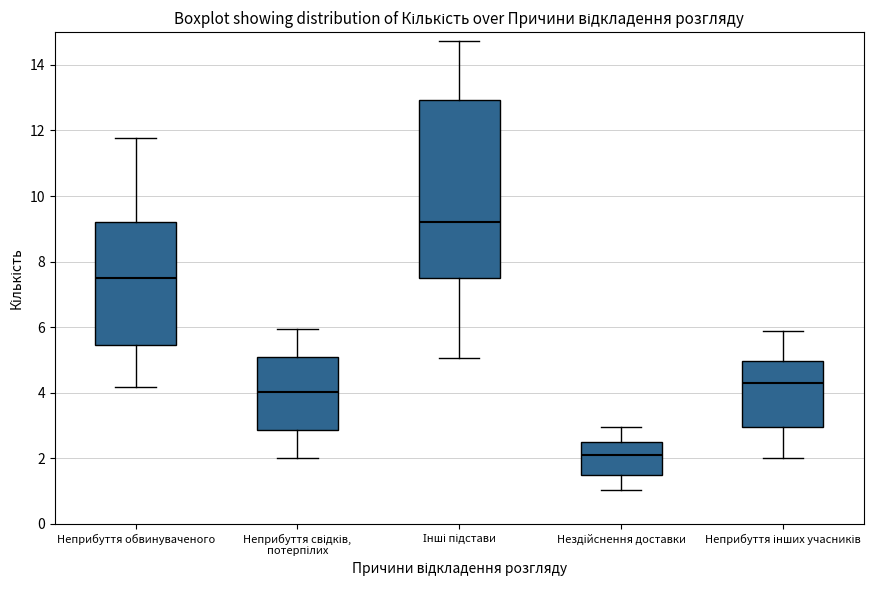

Which box is the tallest, from its lower edge to its upper edge?

Інші підстави